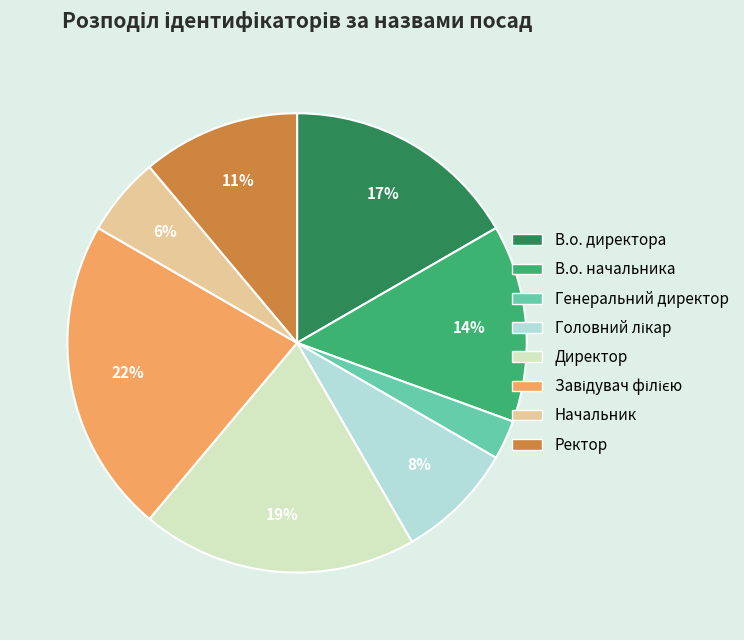

How many segments does this pie chart have?

8